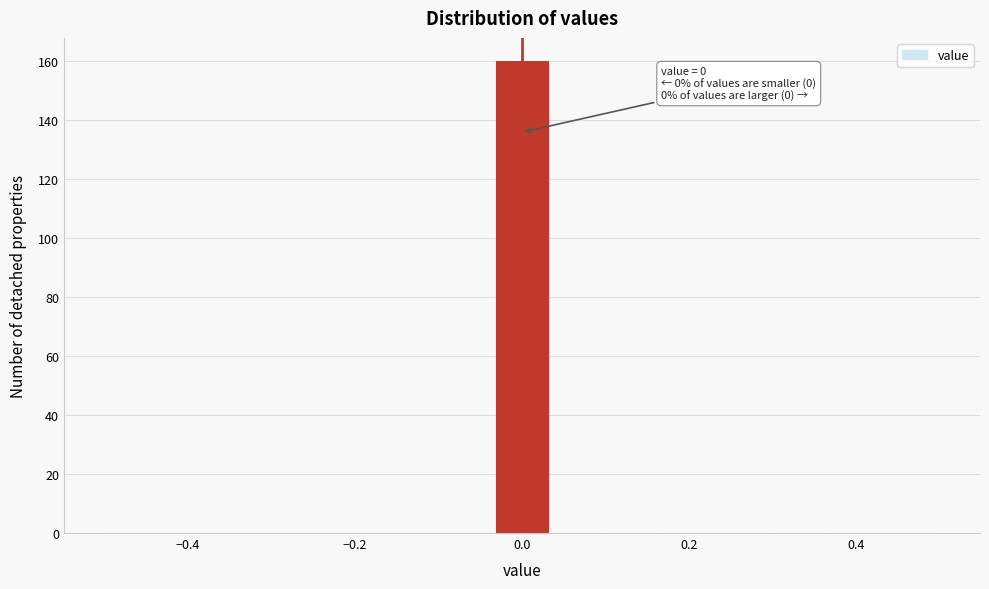

Read against the x-axis, roughly where is the centre of the tallest bar?

0.00